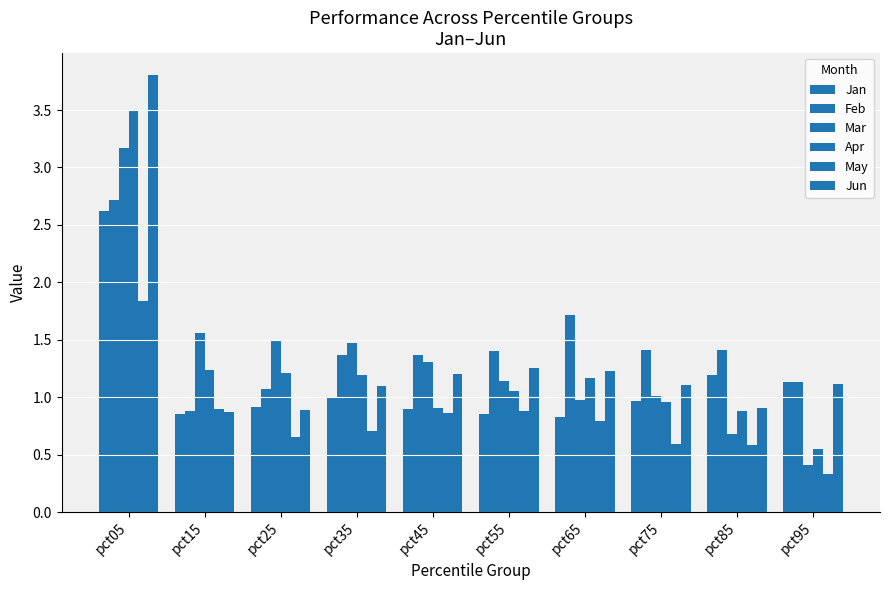

What is the sum of all May values?

8.1